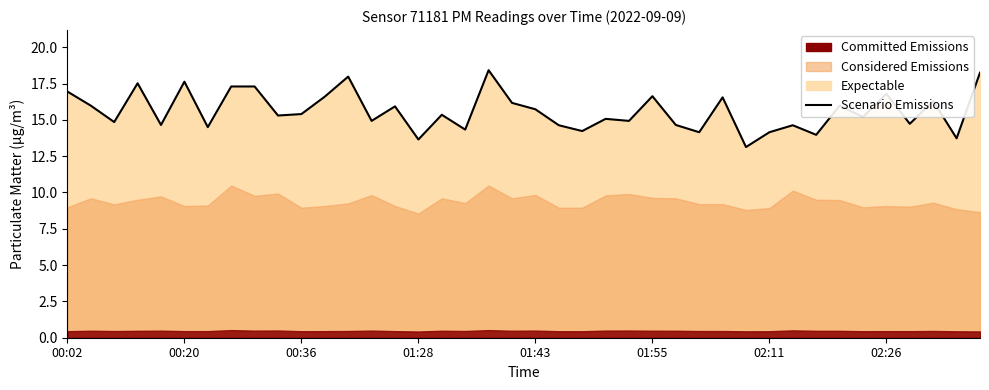

The value at 37 is 16.3. True or false?

True